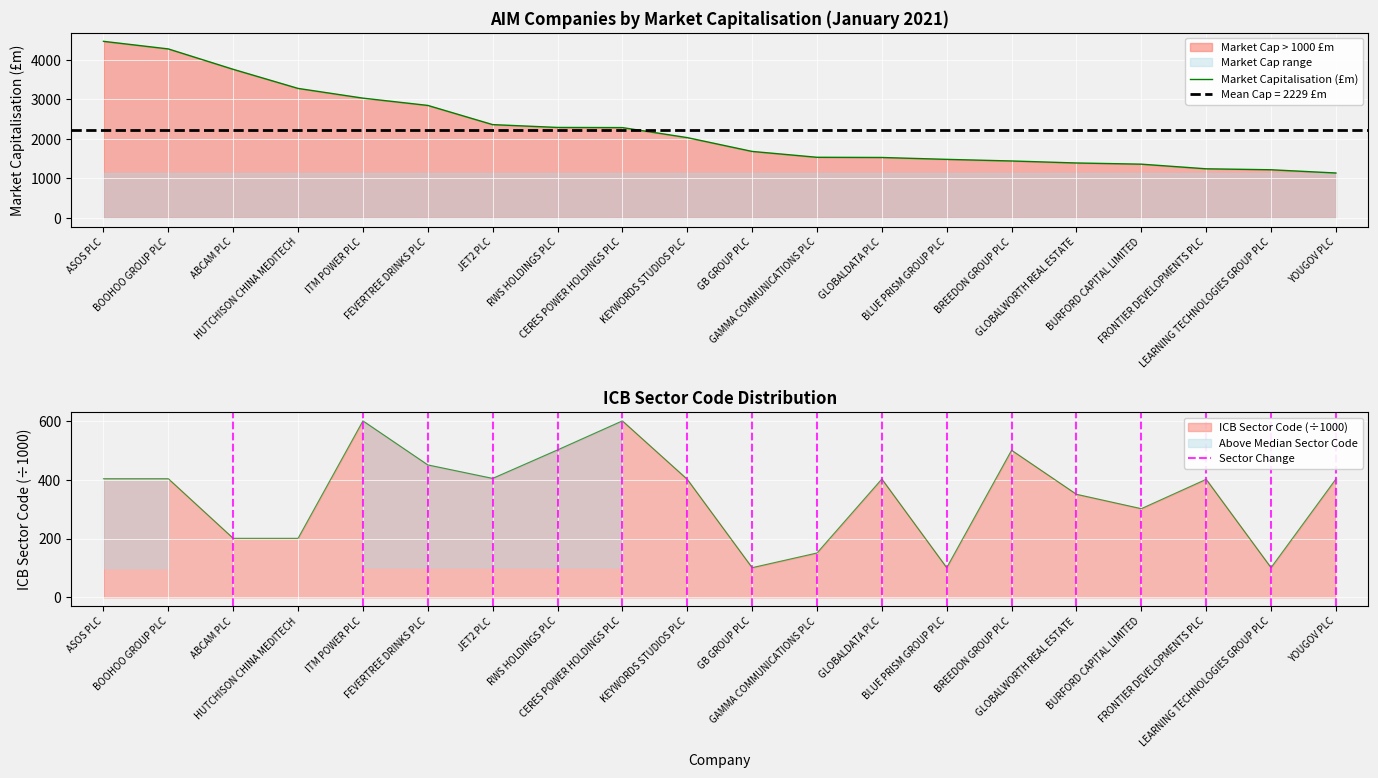

Rank the categories by ICB Sector Code value from highest to lowest.

ITM POWER PLC, CERES POWER HOLDINGS PLC, RWS HOLDINGS PLC, BREEDON GROUP PLC, FEVERTREE DRINKS PLC, JET2 PLC, ASOS PLC, BOOHOO GROUP PLC, GLOBALDATA PLC, YOUGOV PLC, KEYWORDS STUDIOS PLC, FRONTIER DEVELOPMENTS PLC, GLOBALWORTH REAL ESTATE, BURFORD CAPITAL LIMITED, ABCAM PLC, HUTCHISON CHINA MEDITECH, GAMMA COMMUNICATIONS PLC, GB GROUP PLC, BLUE PRISM GROUP PLC, LEARNING TECHNOLOGIES GROUP PLC